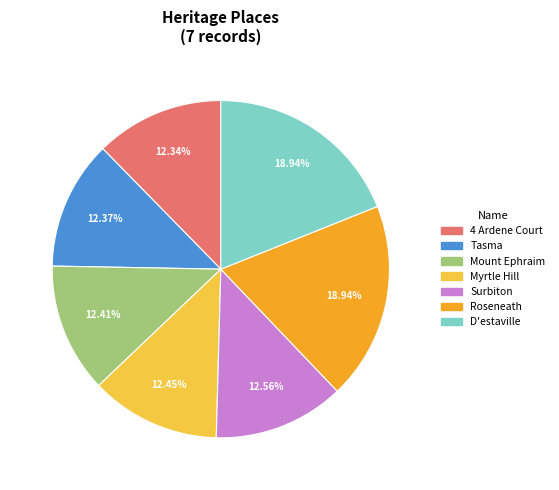

Combined, what portion of the pie is Tasma and Surbiton?

24.9%